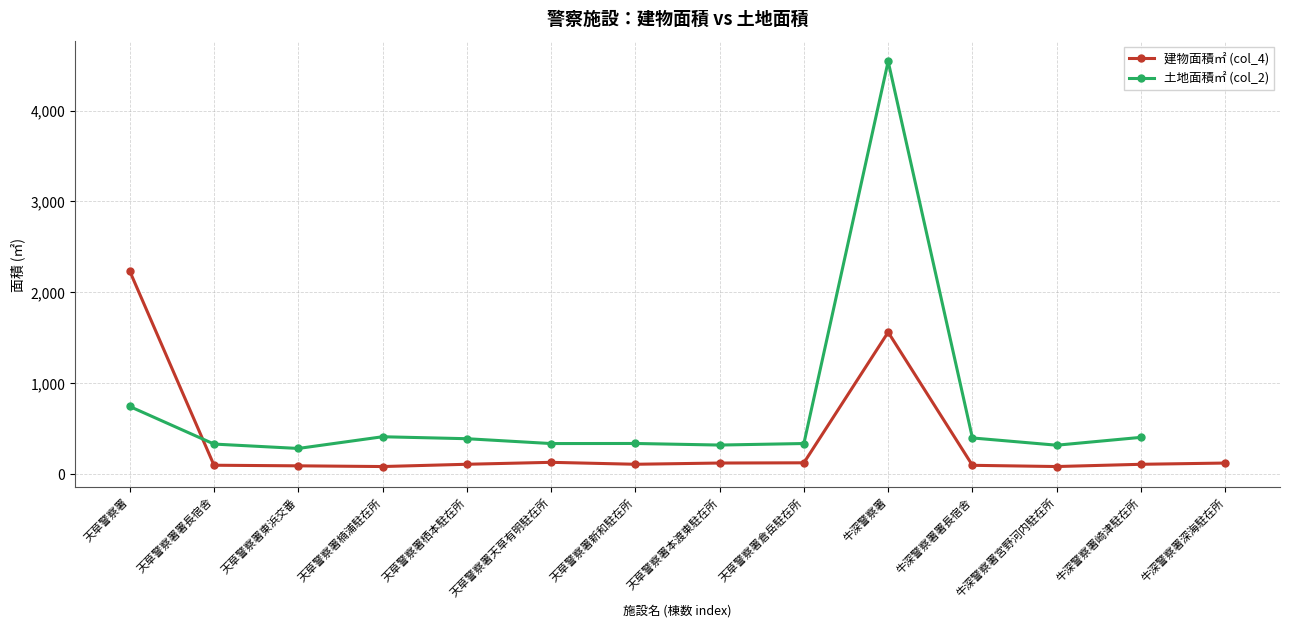

What is the value of the 建物面積㎡ (col_4) point at the 13th from the left?

102.0